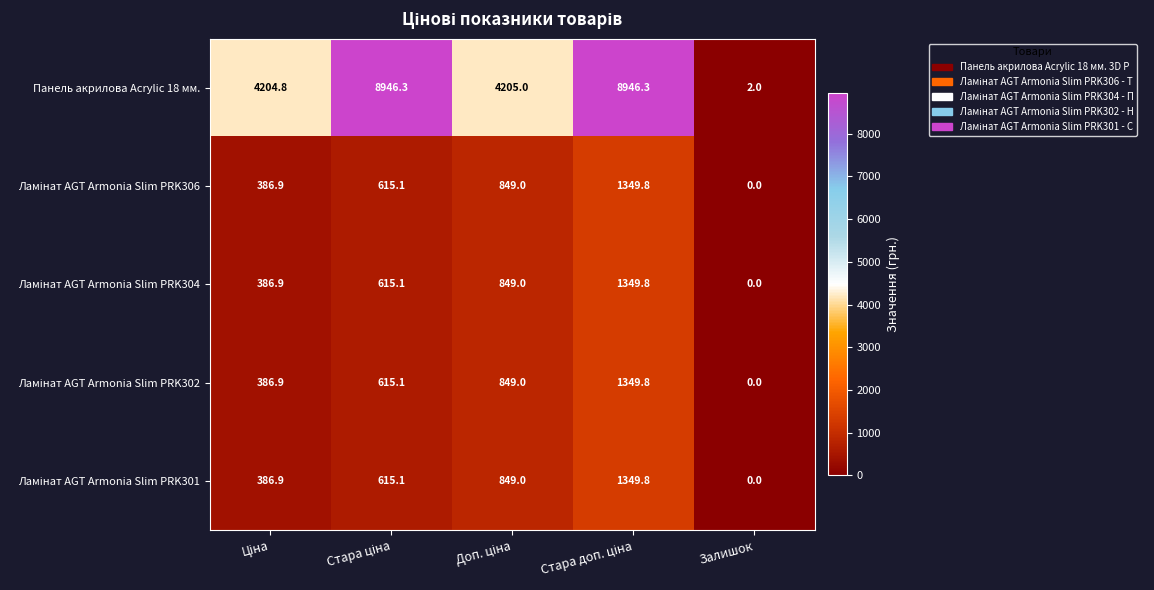

Which series has the widest spread of values?

Панель акрилова Acrylic 18 мм.